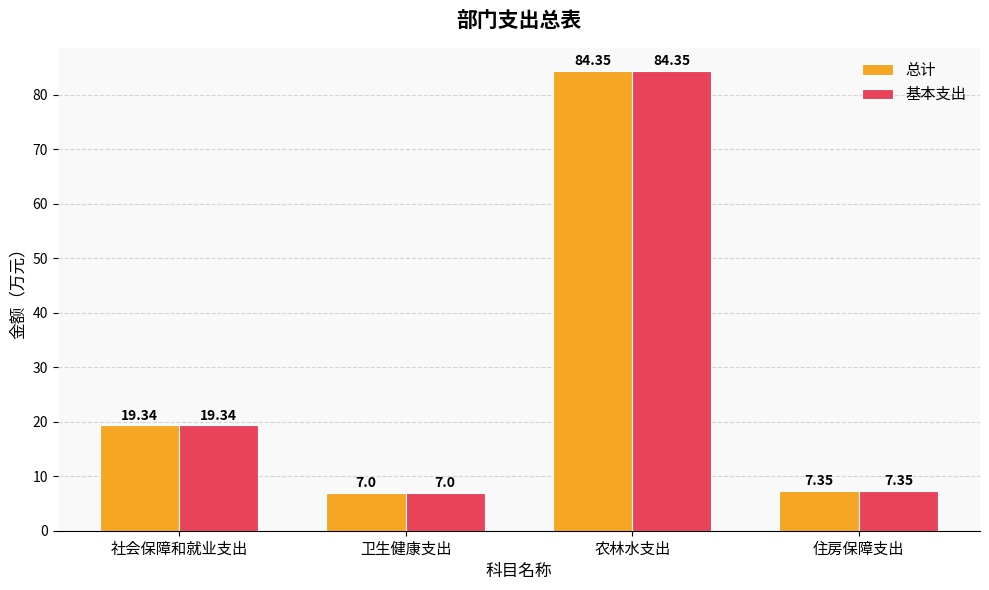

How many bars are there in total?

8